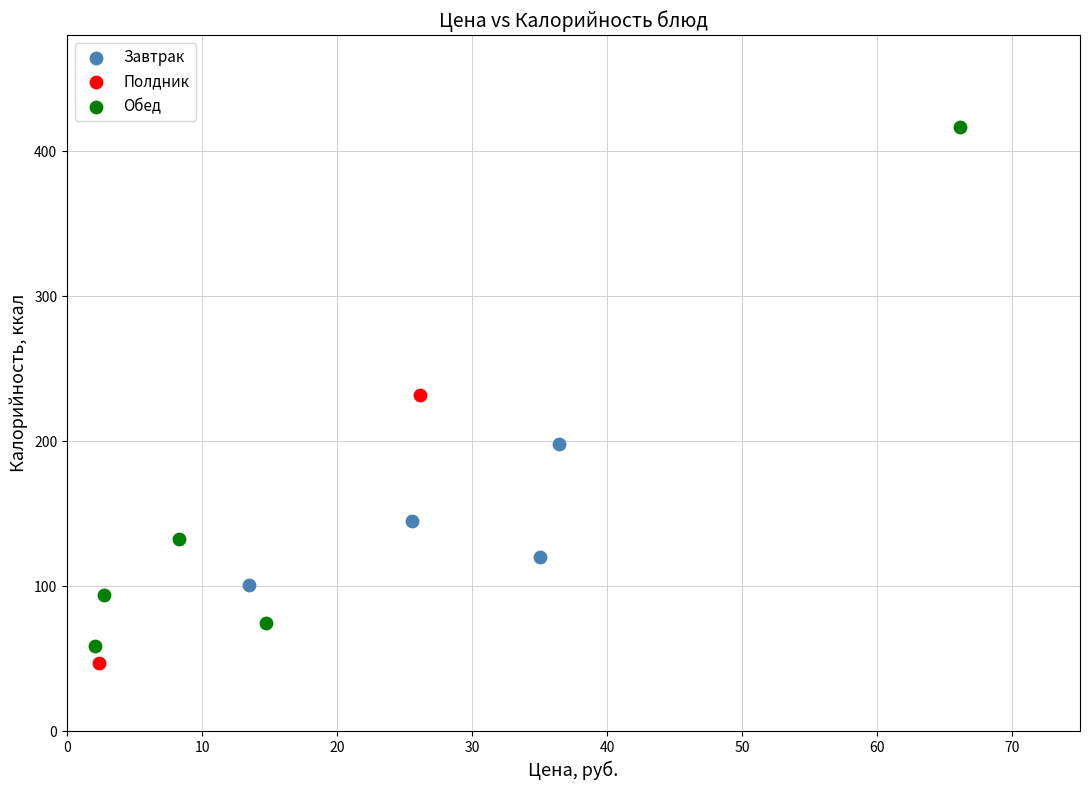

Which series reaches the minimum Y coordinate?

Полдник